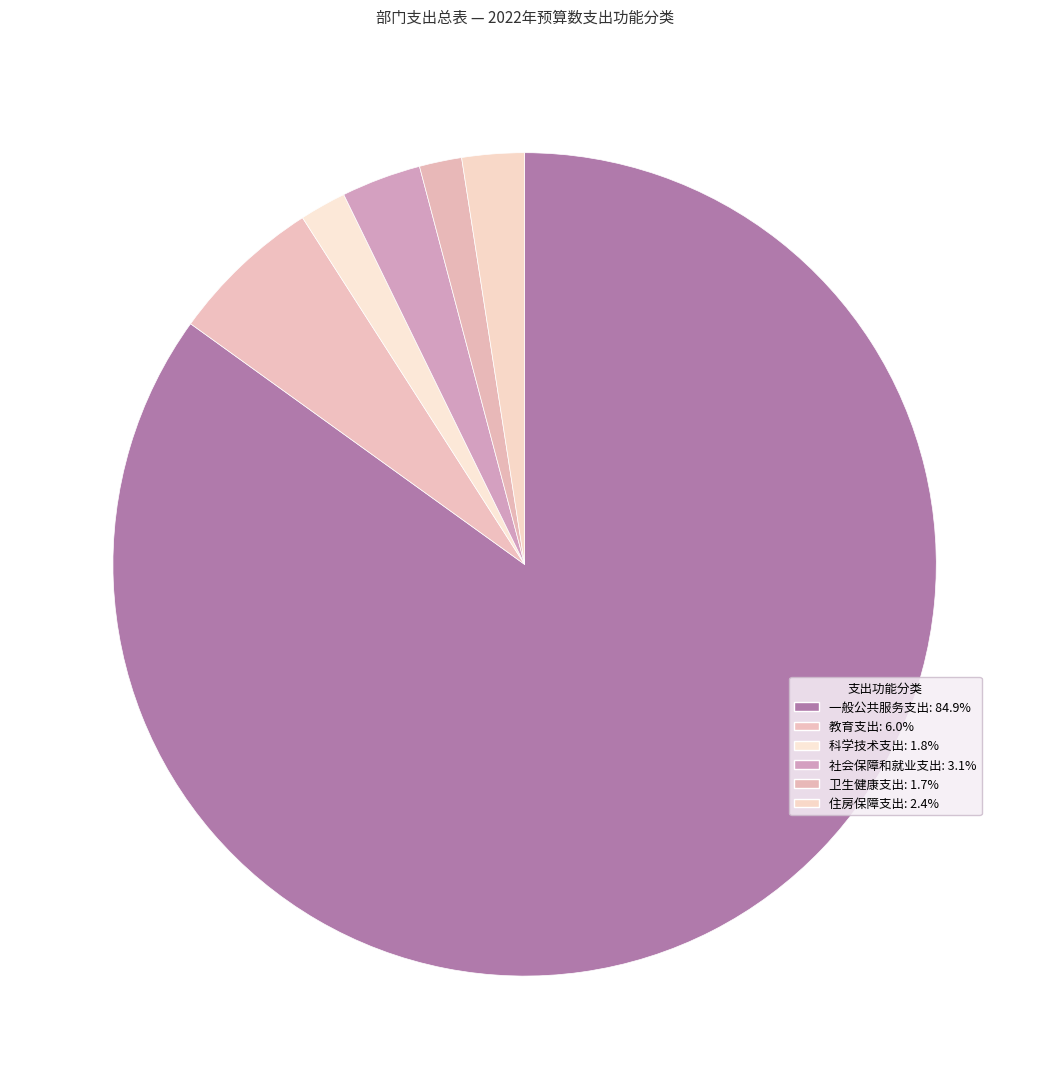

How many slices are in this pie chart?

6